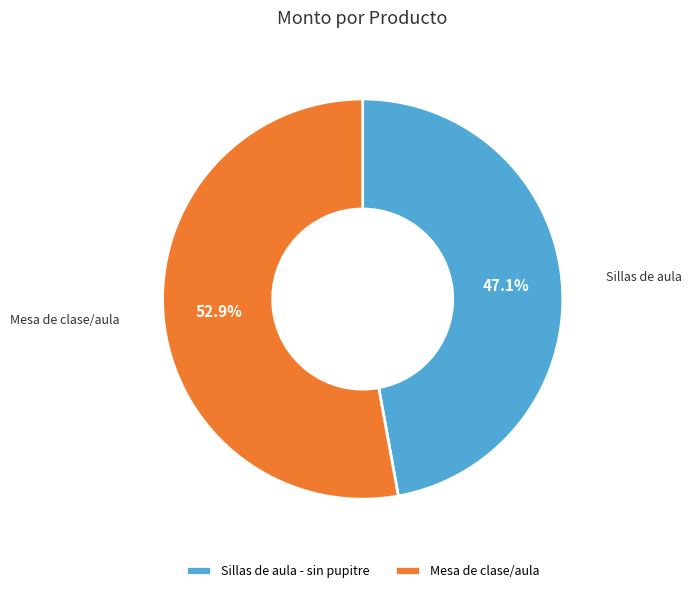

How many slices are in this pie chart?

2